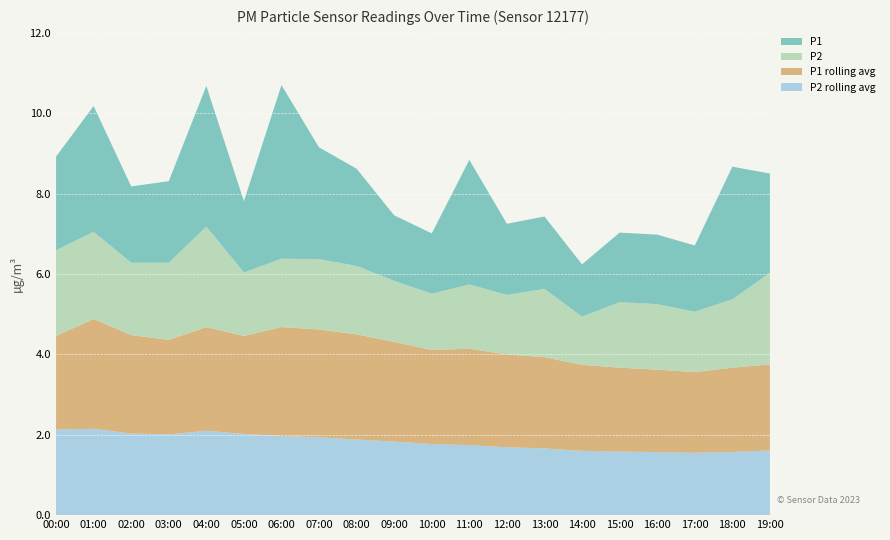

Reading right to left, extract all data points from this chart.

P1: 19:00=2.5	18:00=3.3	17:00=1.6	16:00=1.7	15:00=1.7	14:00=1.3	13:00=1.8	12:00=1.8	11:00=3.1	10:00=1.5	09:00=1.6	08:00=2.4	07:00=2.8	06:00=4.3	05:00=1.8	04:00=3.5	03:00=2.0	02:00=1.9	01:00=3.1	00:00=2.3
P2: 19:00=2.3	18:00=1.7	17:00=1.5	16:00=1.6	15:00=1.6	14:00=1.2	13:00=1.7	12:00=1.5	11:00=1.6	10:00=1.4	09:00=1.5	08:00=1.7	07:00=1.8	06:00=1.7	05:00=1.6	04:00=2.5	03:00=1.9	02:00=1.8	01:00=2.2	00:00=2.1
P1 rolling avg: 19:00=2.1	18:00=2.1	17:00=2.0	16:00=2.0	15:00=2.1	14:00=2.1	13:00=2.3	12:00=2.3	11:00=2.4	10:00=2.3	09:00=2.5	08:00=2.6	07:00=2.7	06:00=2.7	05:00=2.4	04:00=2.6	03:00=2.4	02:00=2.5	01:00=2.7	00:00=2.3
P2 rolling avg: 19:00=1.6	18:00=1.6	17:00=1.6	16:00=1.6	15:00=1.6	14:00=1.6	13:00=1.7	12:00=1.7	11:00=1.7	10:00=1.8	09:00=1.8	08:00=1.9	07:00=1.9	06:00=2.0	05:00=2.0	04:00=2.1	03:00=2.0	02:00=2.0	01:00=2.1	00:00=2.1